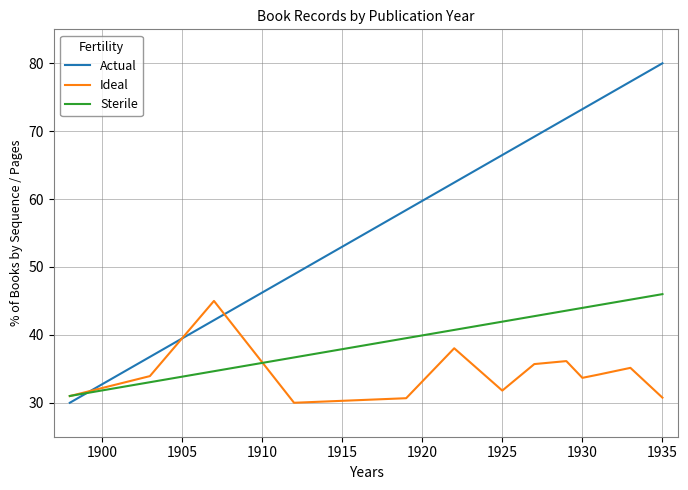

Count the number of categories in the chart.

13